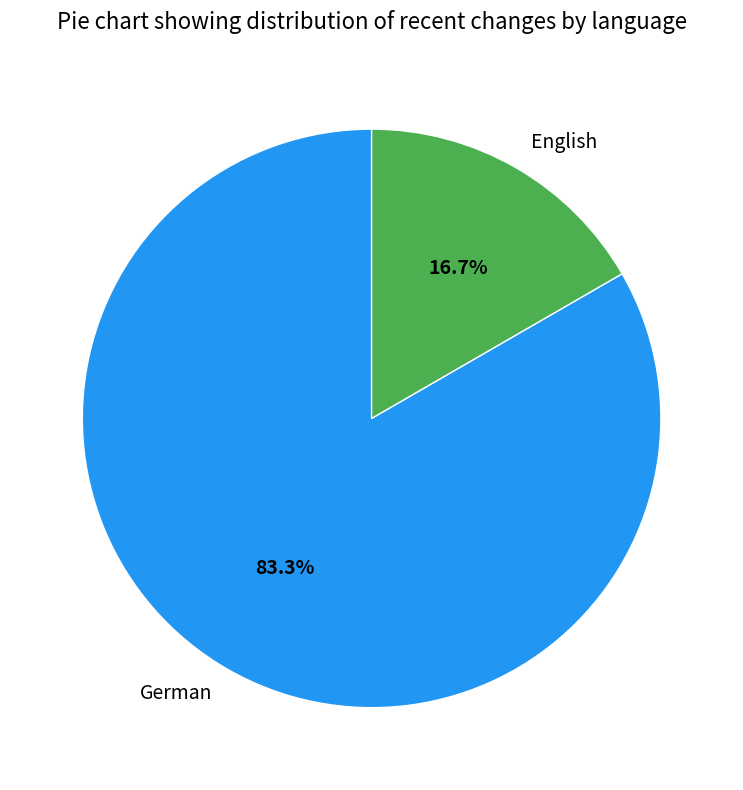

Combined, do English and German account for over 50%?

Yes